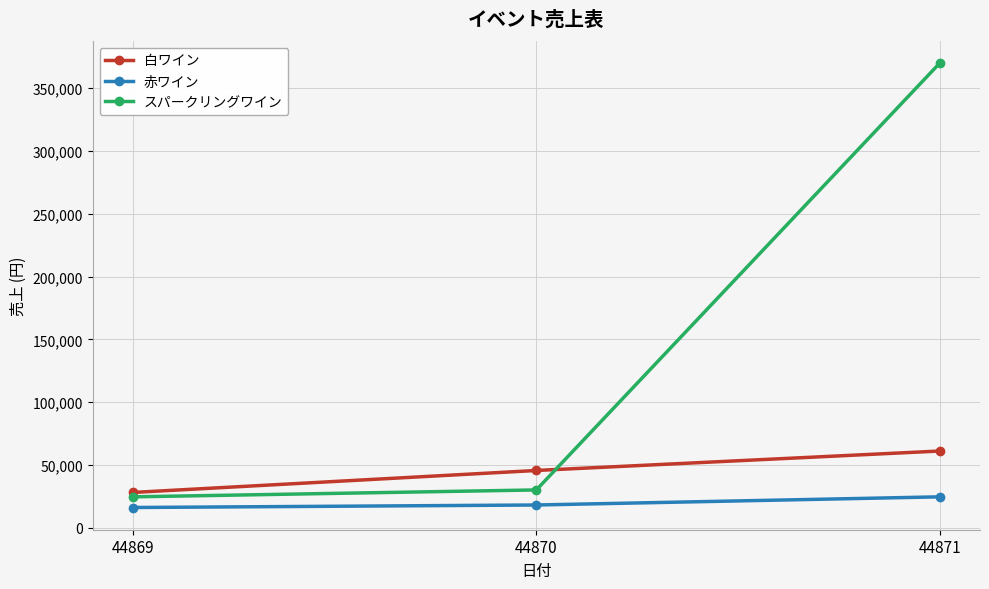

List the labels in order of スパークリングワイン value, smallest first.

44869, 44870, 44871